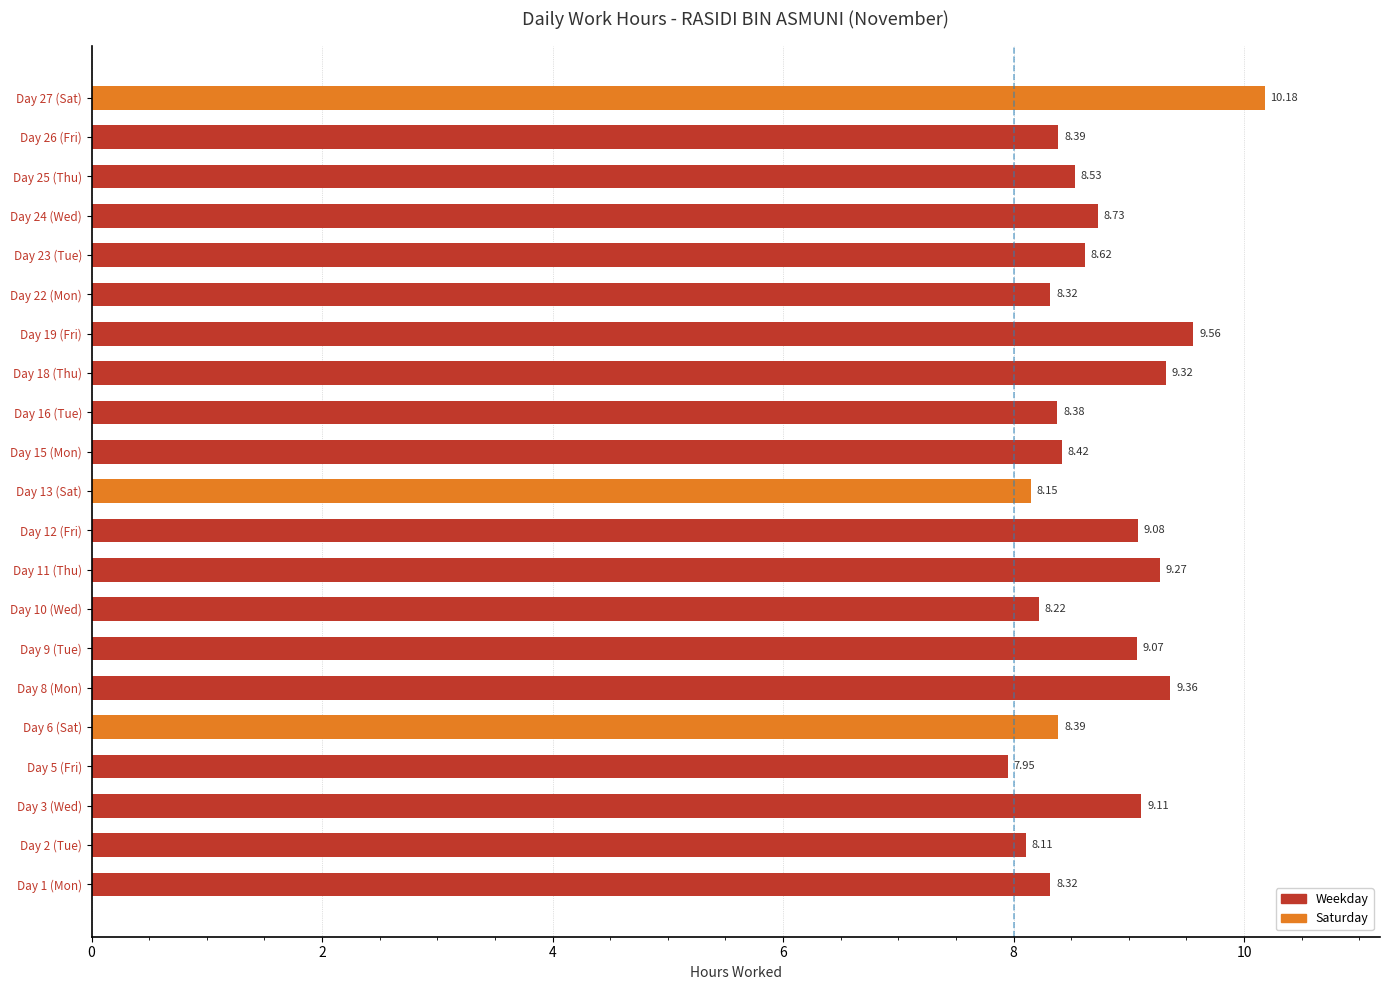

Approximately how many times larger is the value at Day 10 (Wed) compared to Day 27 (Sat)?

0.8